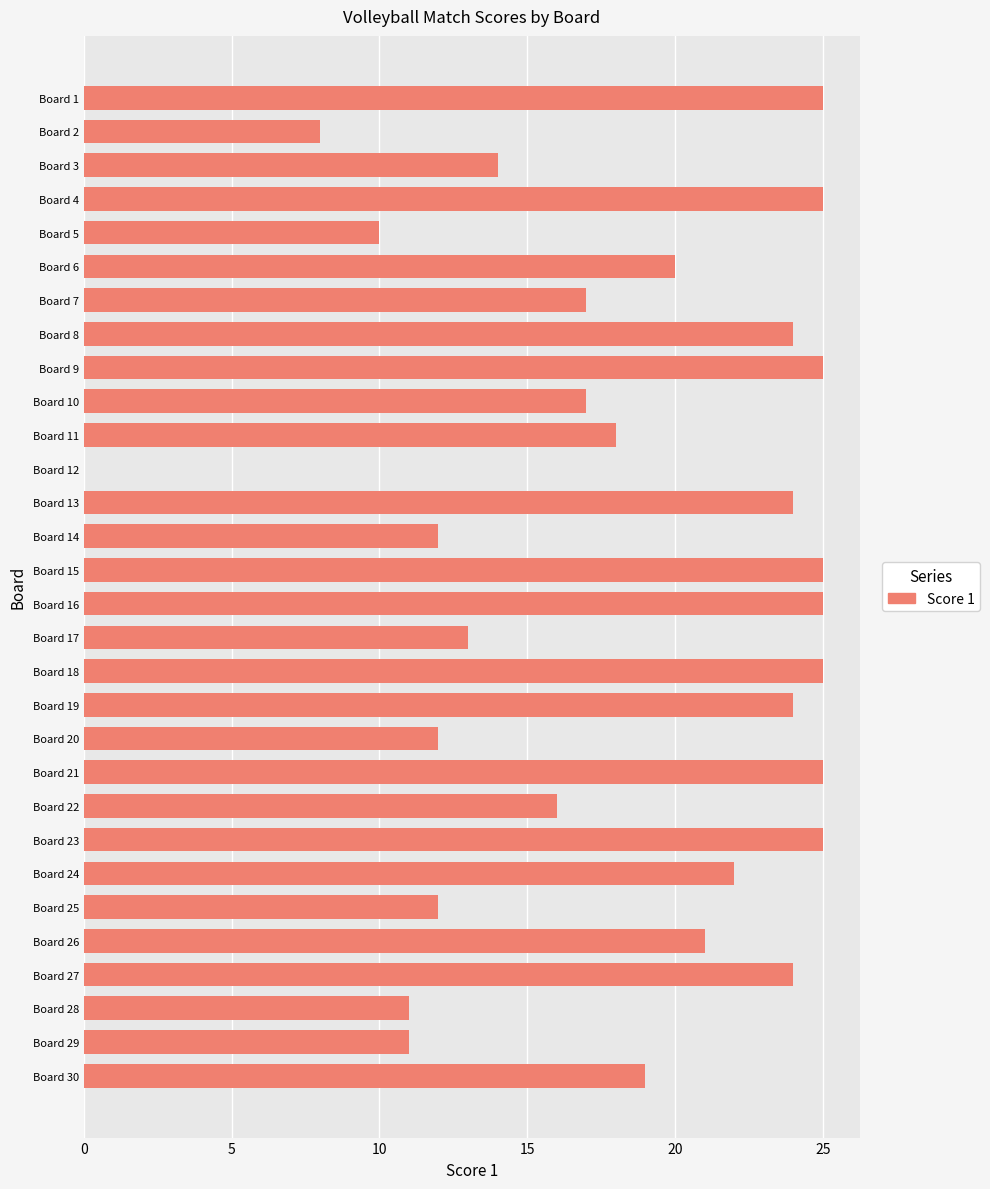

Is it true that the value at Board 3 is 14?

True